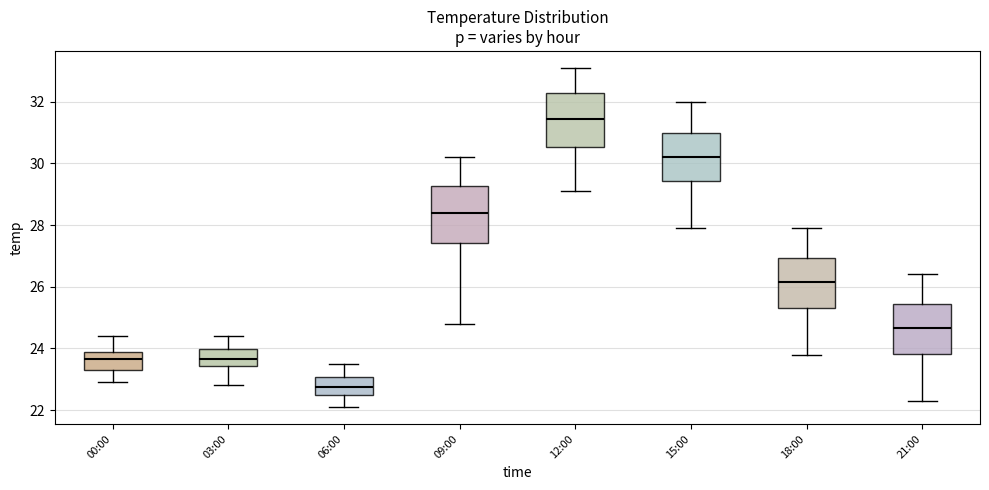

Reading left to right, transcribe this box plot: for each box, give where its median line is, the range the box spans, and where its two whiskers end, as read against the y-axis. The values are not printed on the chart, so give them approximately, as read against the axis.

00:00: median 23.6, box 23.4 to 24.0, whiskers 23.0 to 24.4
03:00: median 23.6, box 23.4 to 24.0, whiskers 22.8 to 24.4
06:00: median 22.8, box 22.6 to 23.0, whiskers 22.2 to 23.6
09:00: median 28.4, box 27.4 to 29.2, whiskers 24.8 to 30.2
12:00: median 31.4, box 30.6 to 32.2, whiskers 29.2 to 33.2
15:00: median 30.2, box 29.4 to 31.0, whiskers 28.0 to 32.0
18:00: median 26.2, box 25.4 to 27.0, whiskers 23.8 to 28.0
21:00: median 24.6, box 23.8 to 25.4, whiskers 22.4 to 26.4